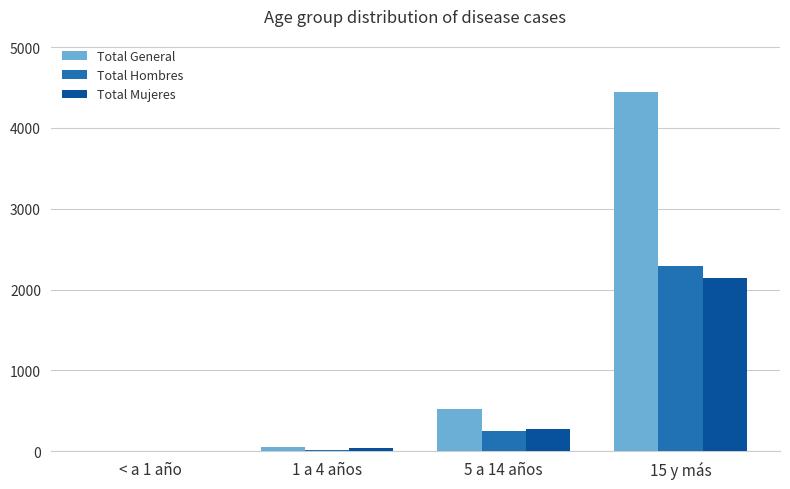

True or false: Total General has a value of 144 at 5 a 14 años.

False